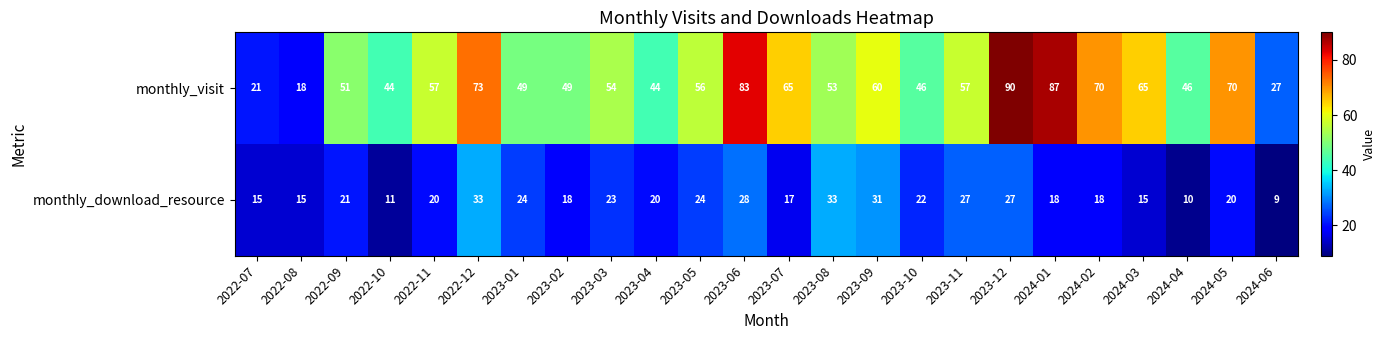

What is the spread (max minus min) of values at 2022-09?

30